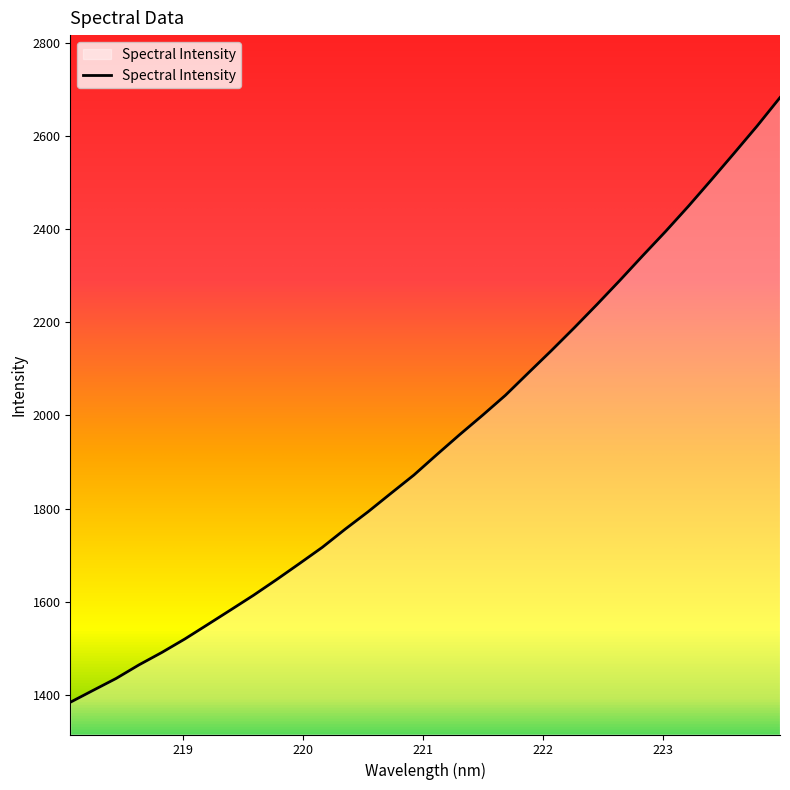

What is the minimum value shown in the chart?

1384.0